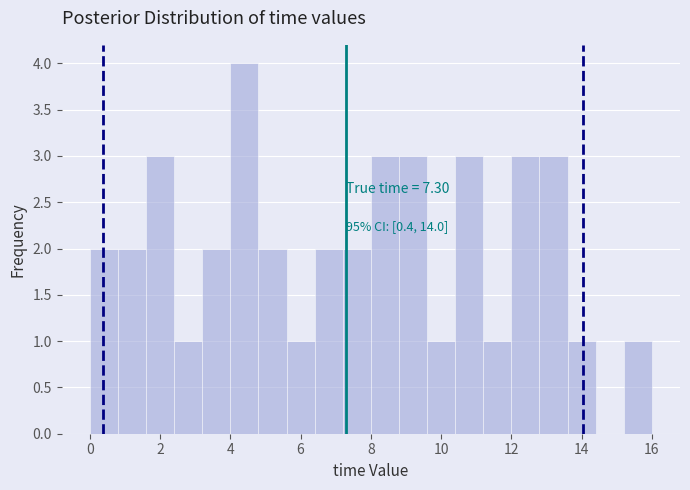

Over which range of the x-axis is the bar tallest?

4.0 to 4.8